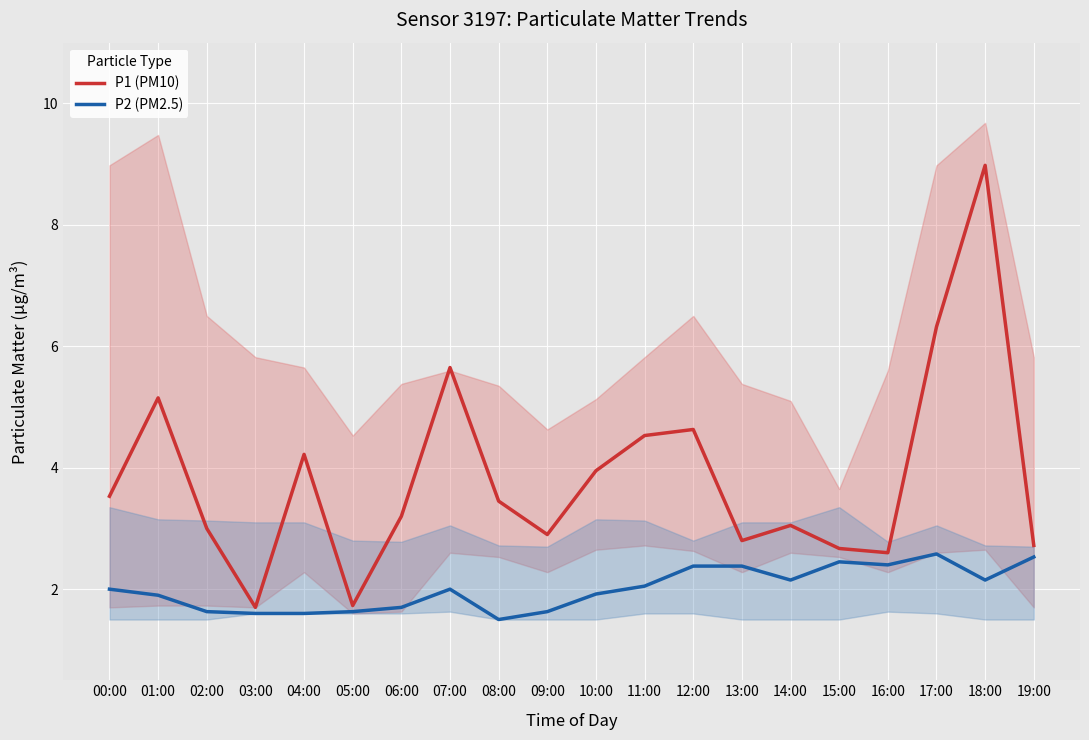

What is the total value across all series at 12:00?

7.0